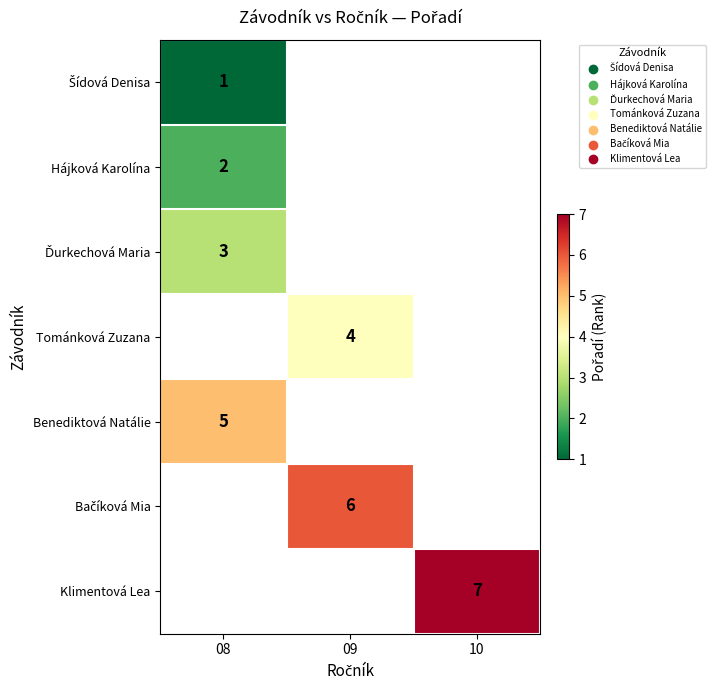

Which has a higher value, 09 or 08?

08